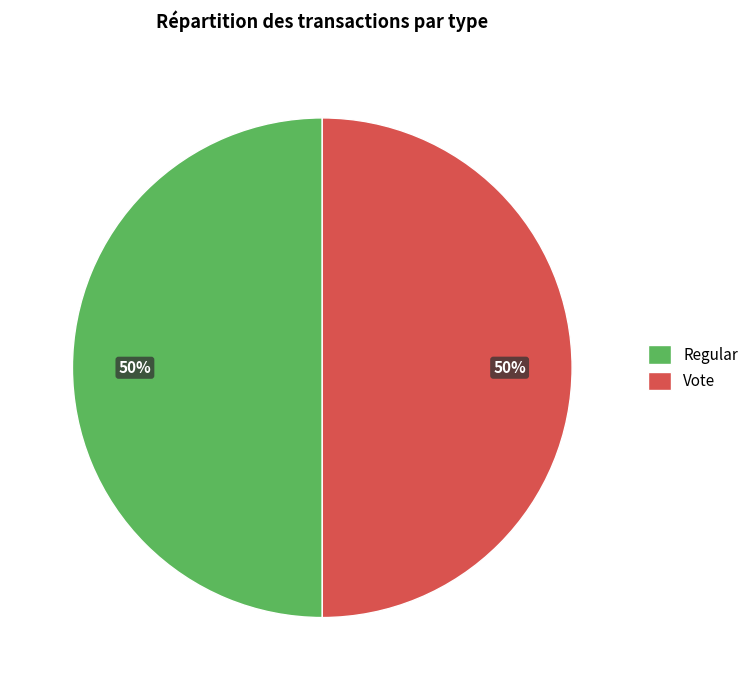

Is the sum of Regular and Vote greater than half?

Yes